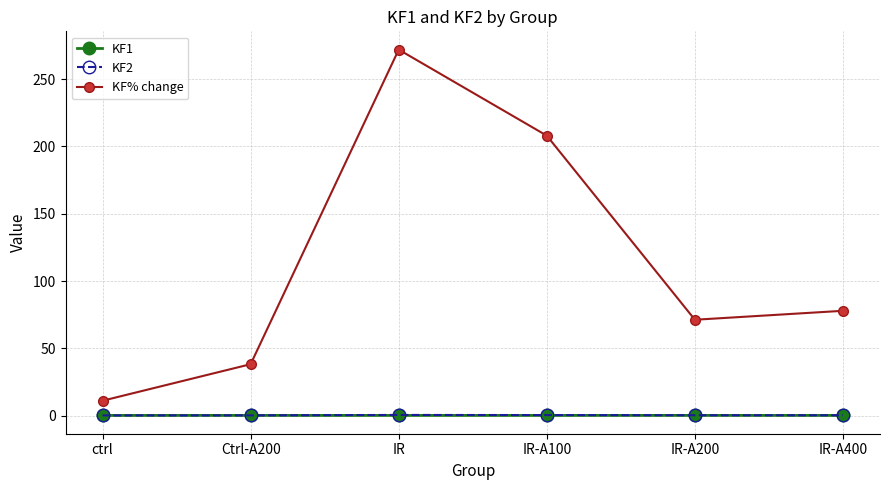

What is the difference between the highest and lowest values at IR?

271.8